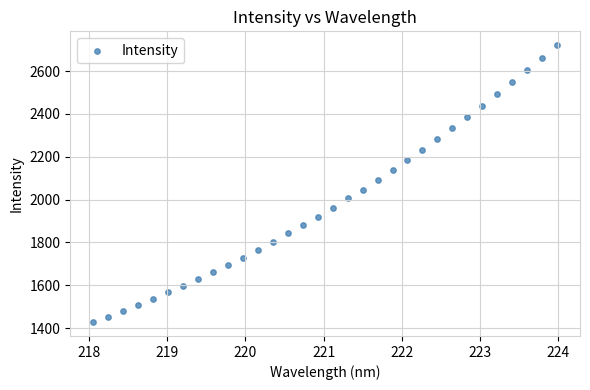

What is the range of Y values (max minus min)?

1293.3